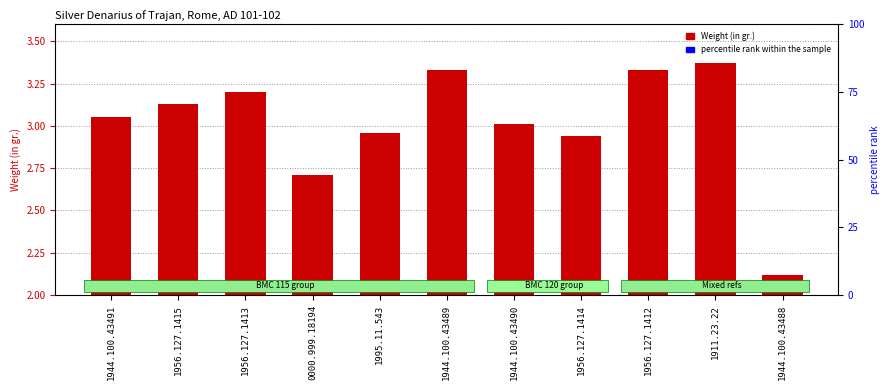

Is it true that the value at 1995.11.543 is 3.0?

True